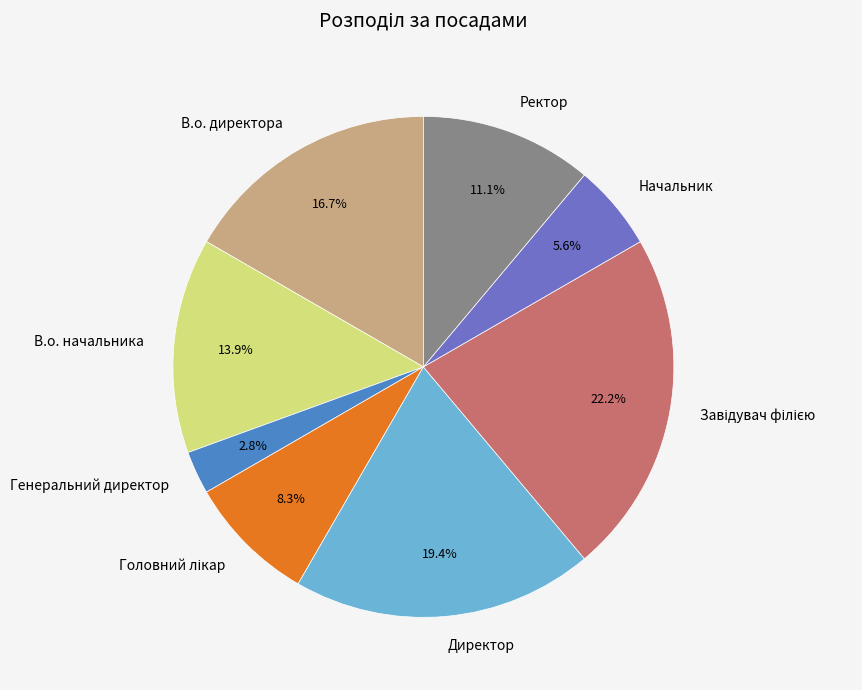

Which category has the smallest portion of the pie?

Генеральний директор